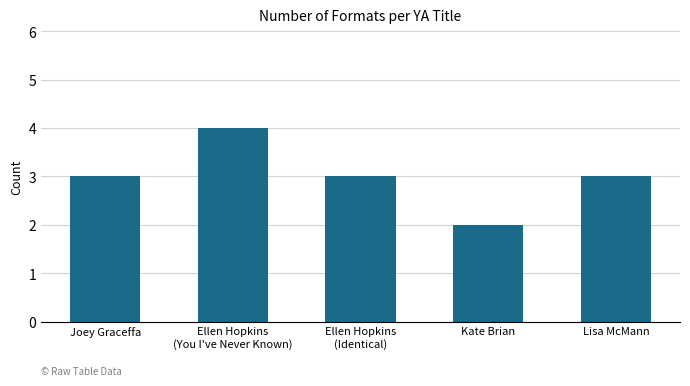

Does the chart contain any negative values?

No